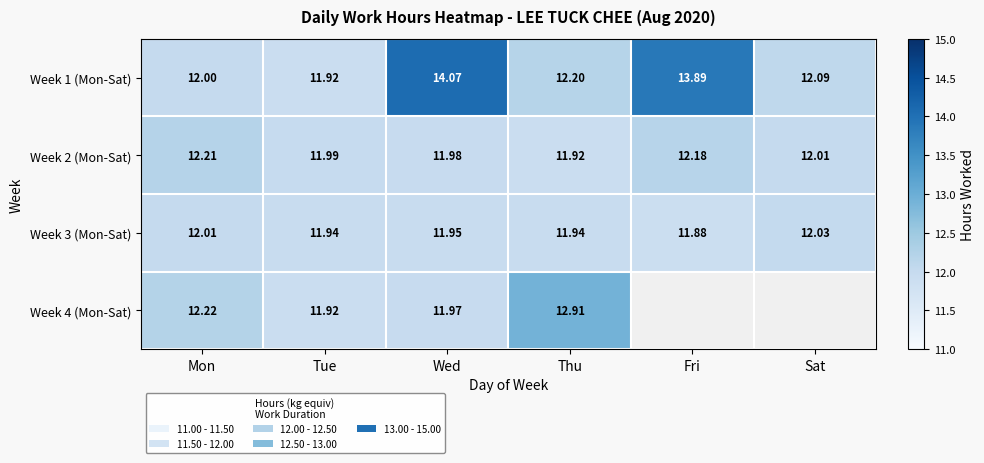

Which category has the lowest value across all series?

Fri